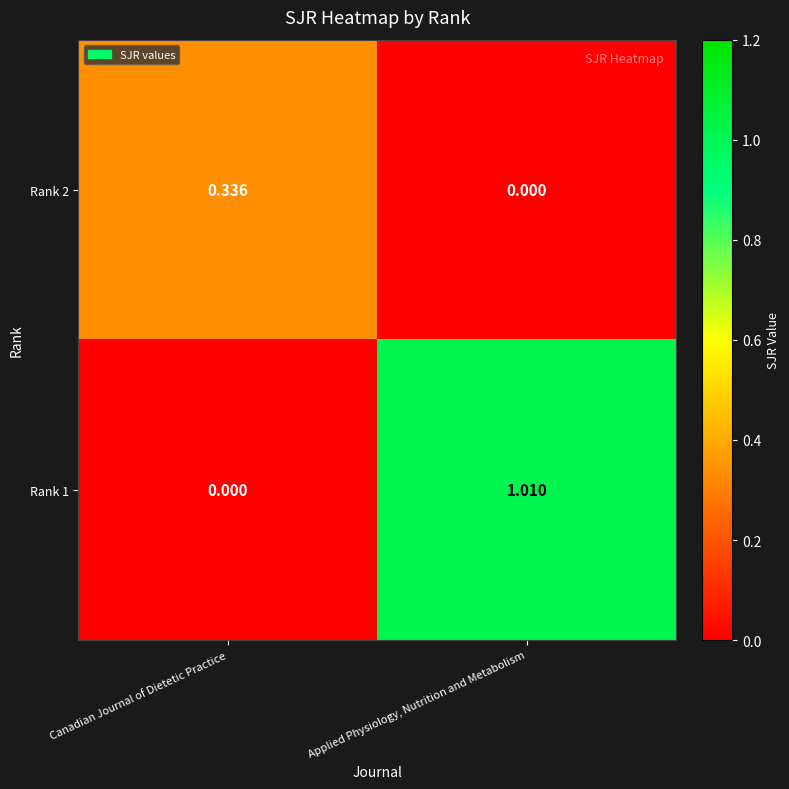

How many values in the Rank 2 series exceed 0?

1